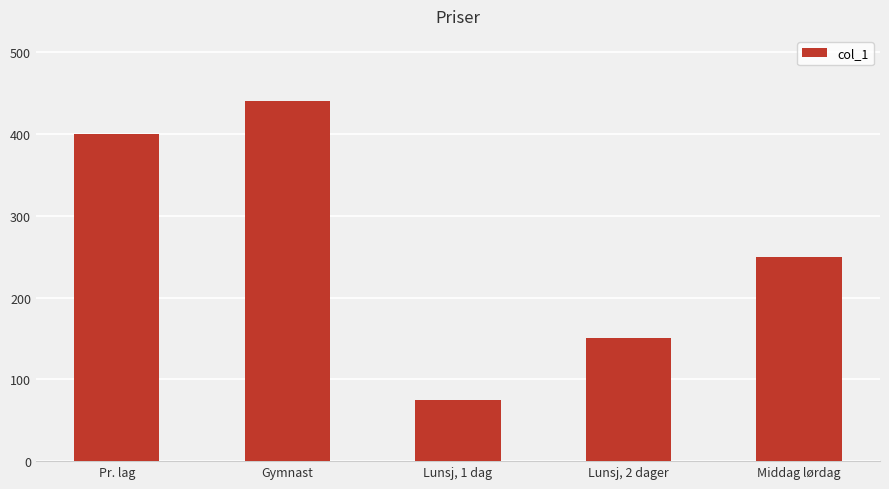

The chart shows a value of 148 at Middag lørdag. True or false?

False